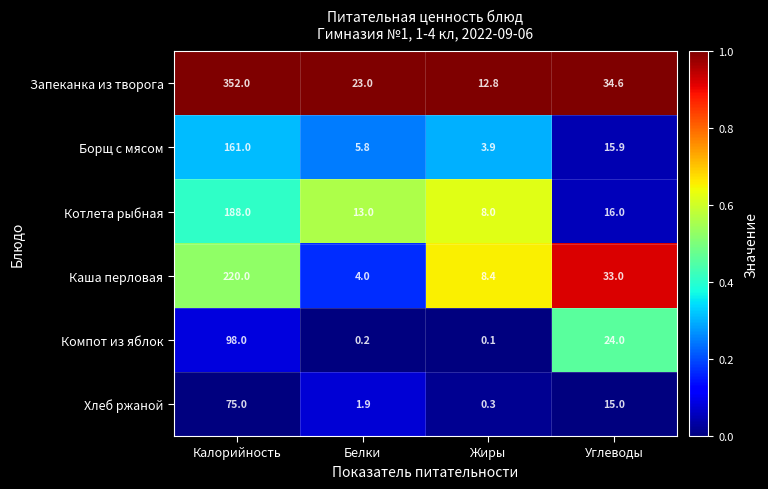

What is the sum of the Хлеб ржаной values at Углеводы and Жиры?

15.3